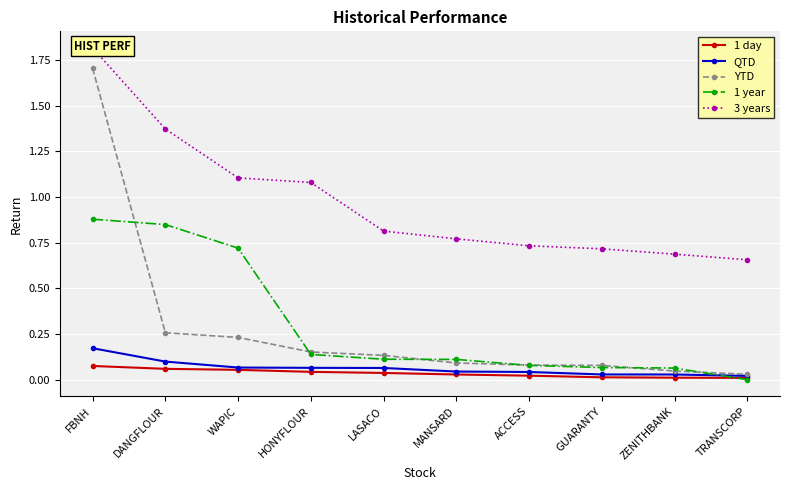

How many lines are shown in the chart?

5